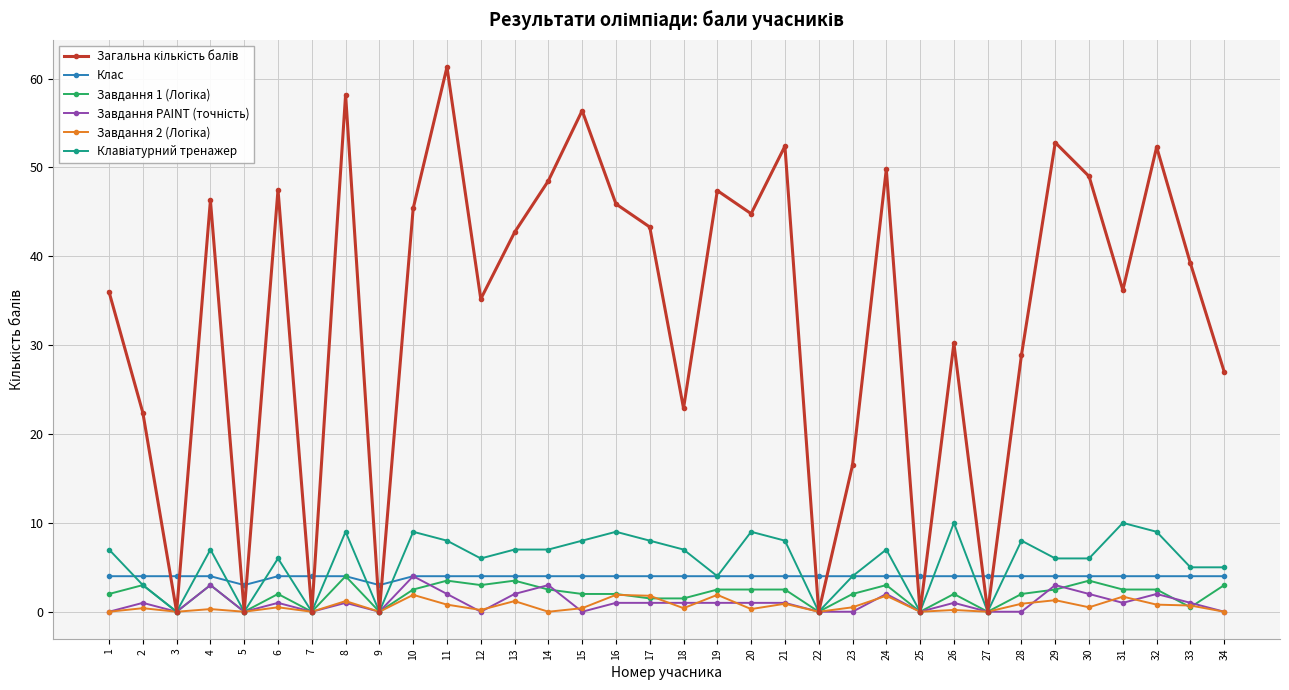

The value of Клас at 19 is 1.9. True or false?

False